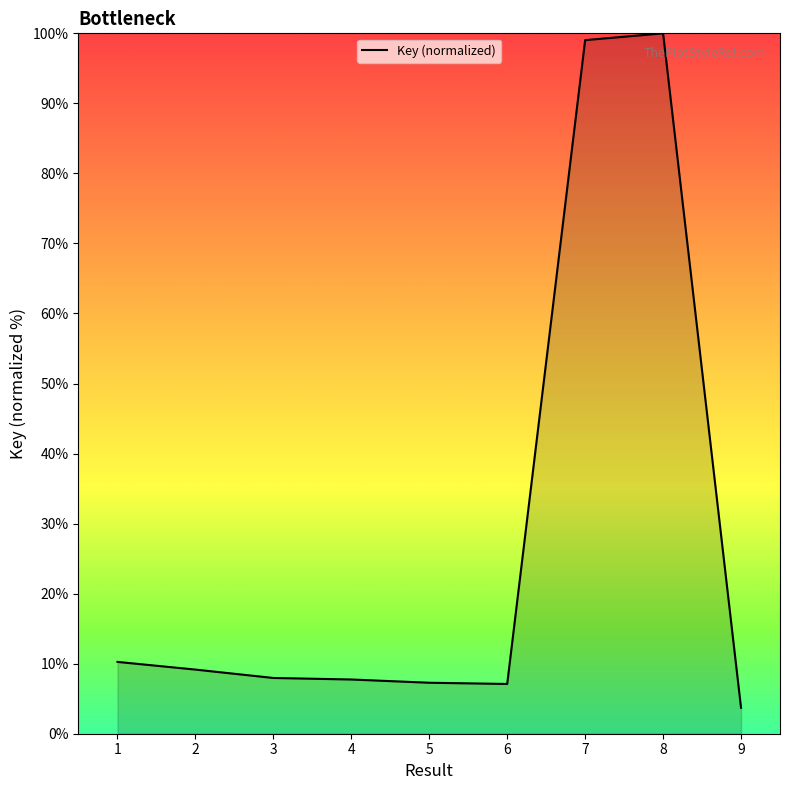

What is the maximum value shown in the chart?

100.0